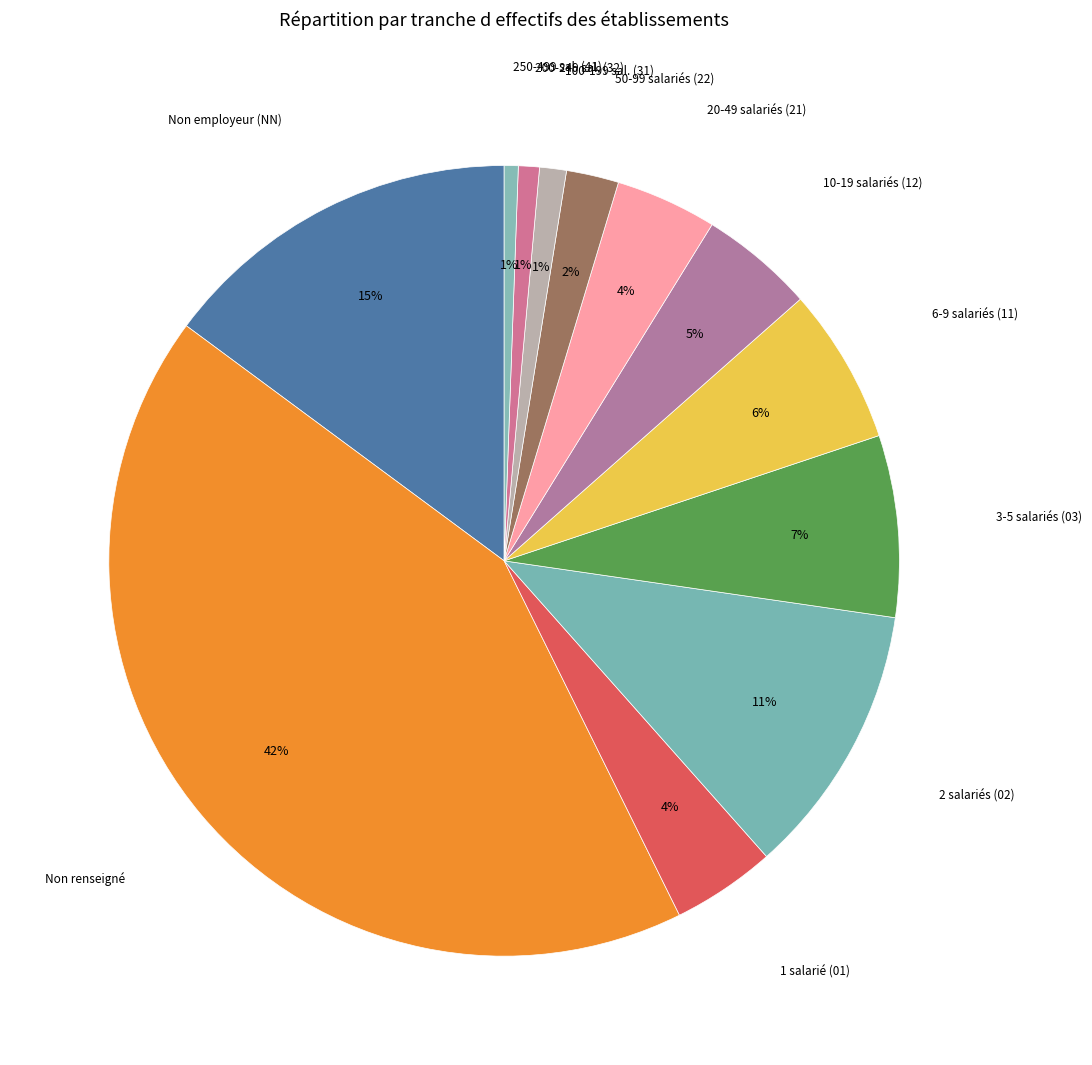

How many slices are in this pie chart?

12